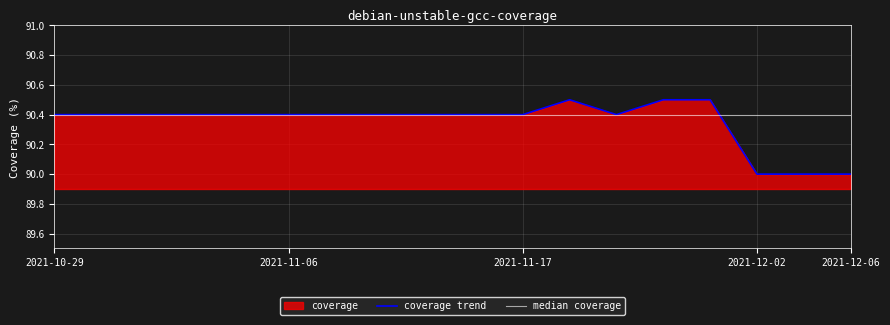

Read the value at 2021-10-30.

90.4